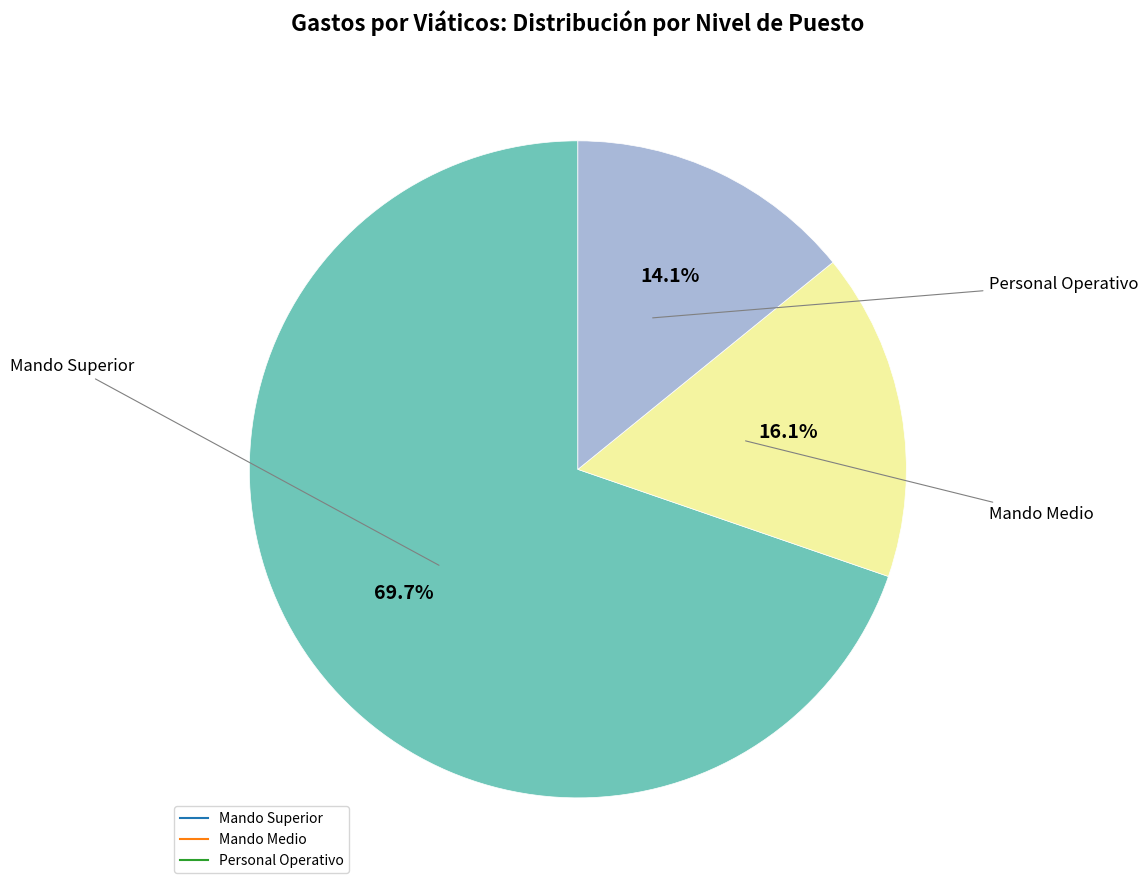

Does Mando Medio account for over 50% of the chart?

No